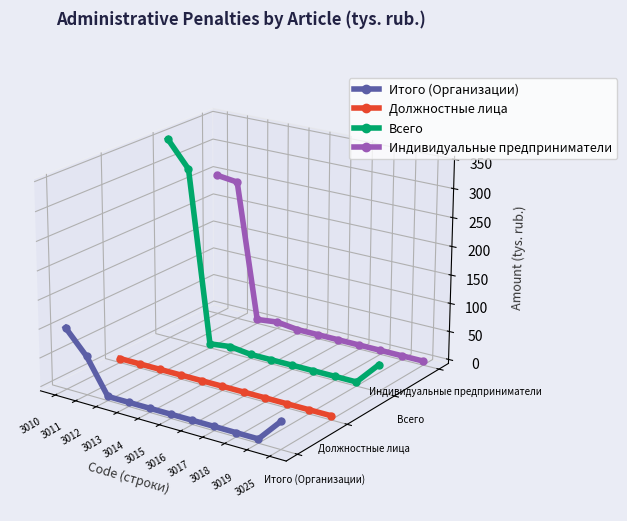

The value of Итого (Организации) at 3017 is -0.1. True or false?

True